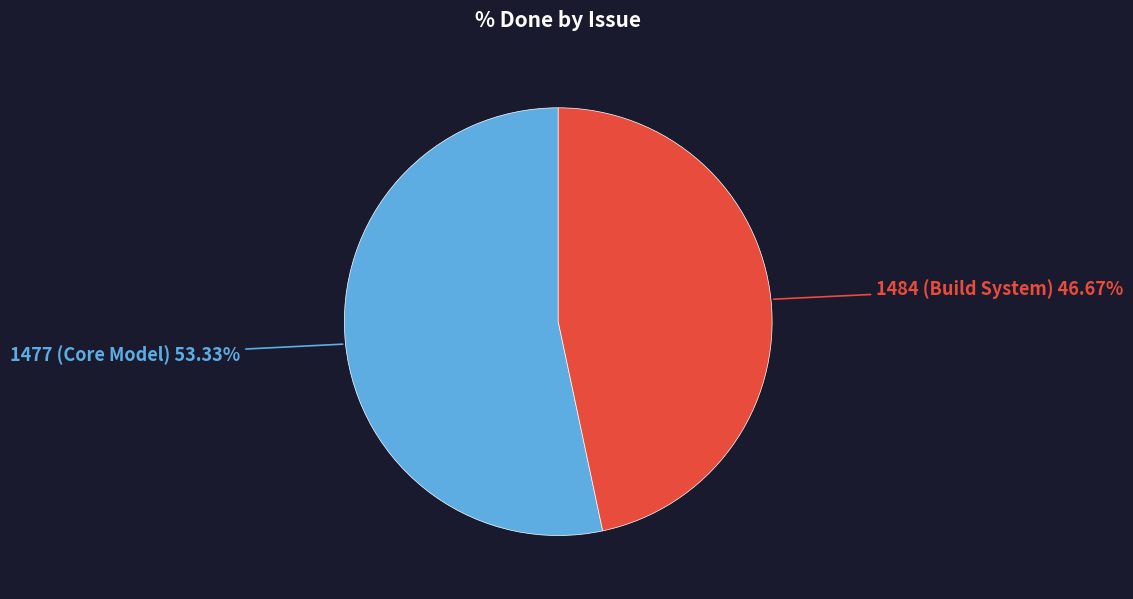

Is there any slice that represents more than half of the pie?

Yes